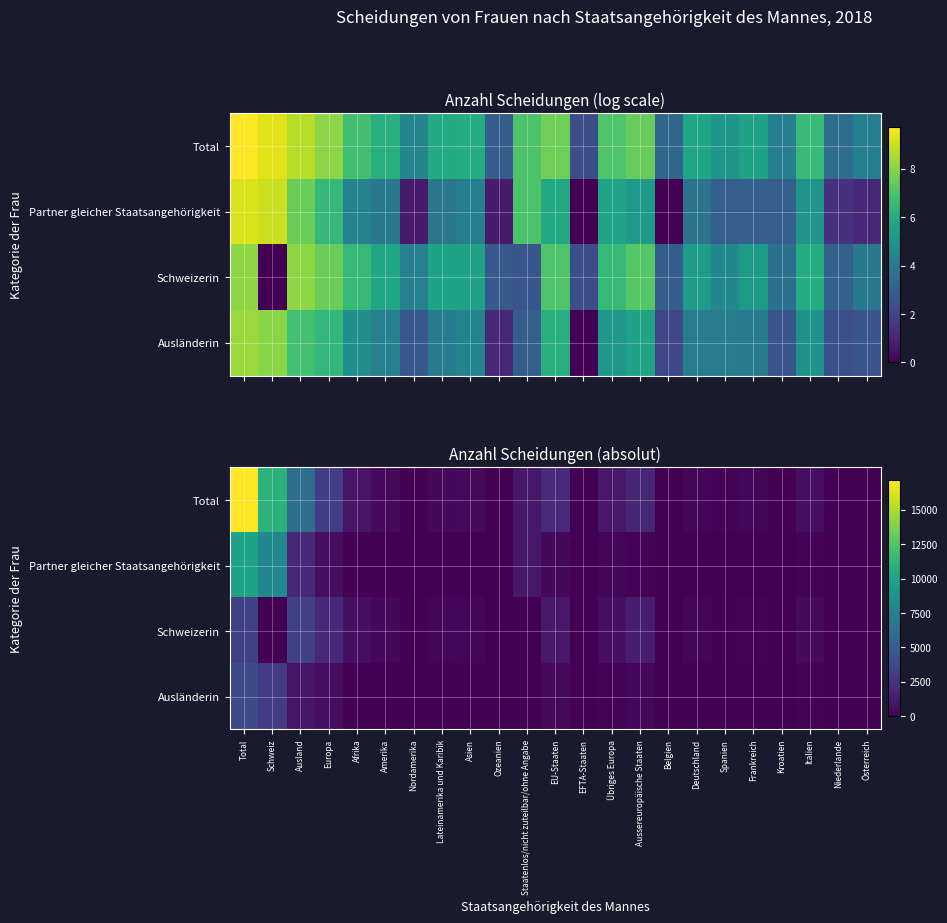

What is the approximate value of Total at Kroatien?

65